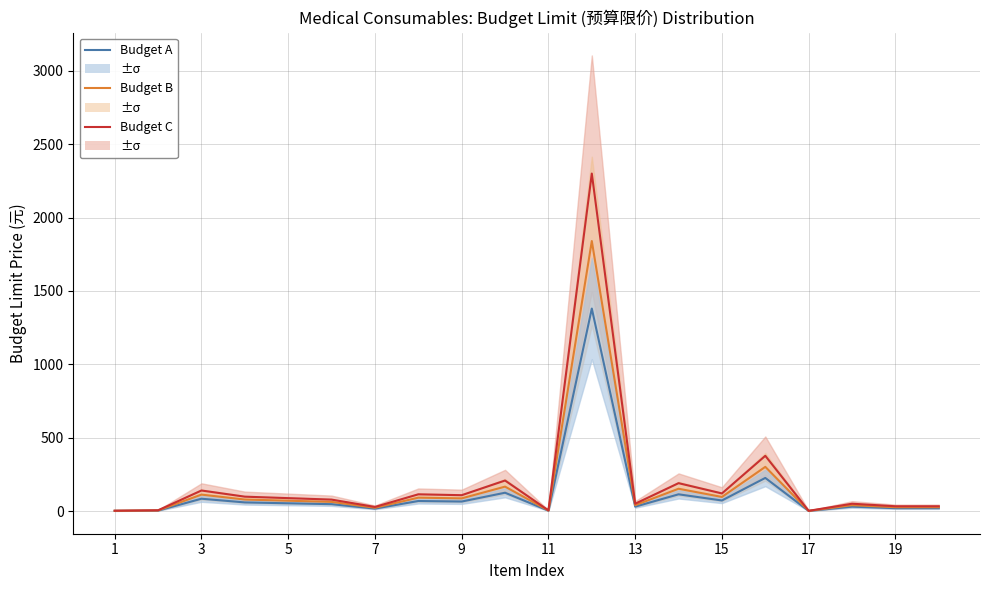

True or false: Budget B and Budget C cross at least once.

False